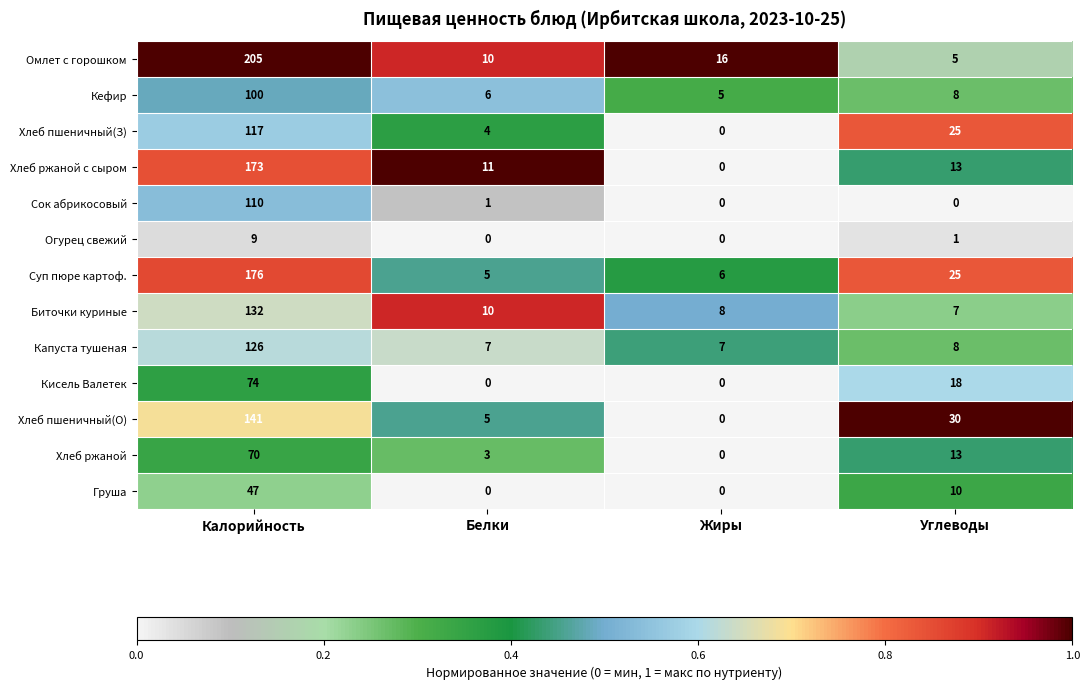

What is the difference between the second highest and minimum values in the Хлеб ржаной series?

13